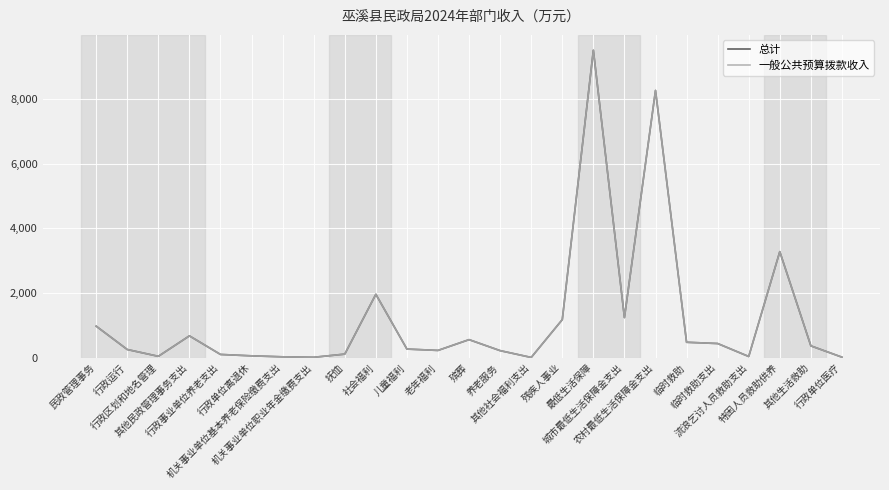

True or false: 一般公共预算拨款收入 and 总计 intersect in this chart.

False